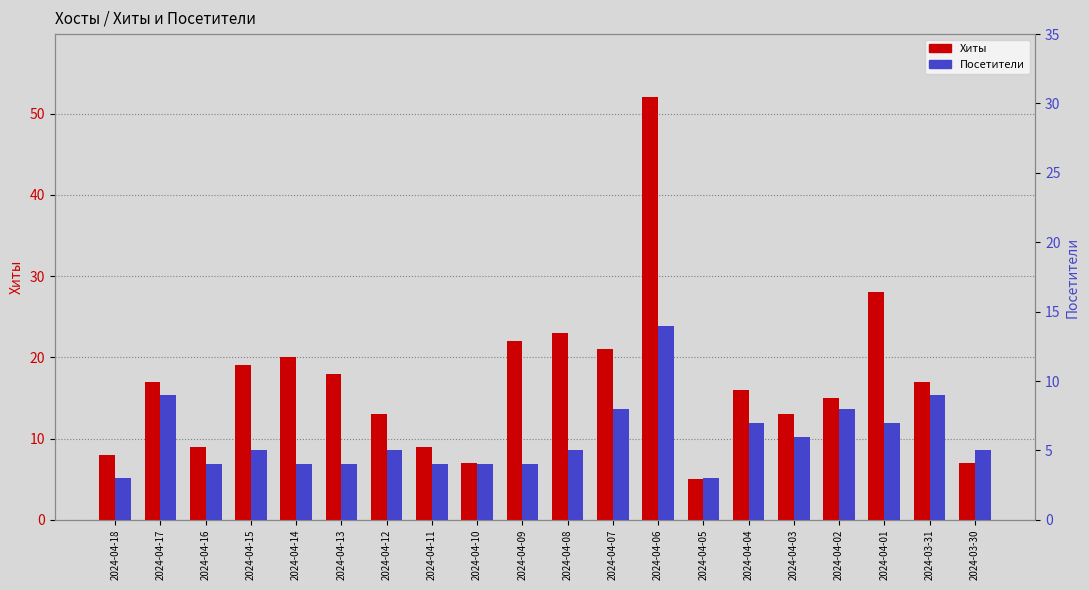

Read the Посетители value at 2024-04-04.

7